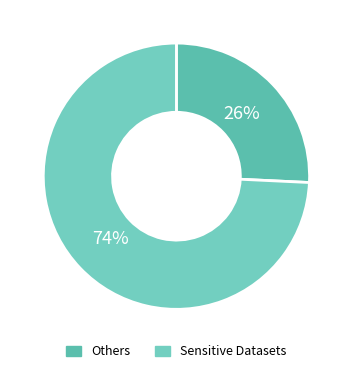

How many segments does this pie chart have?

2